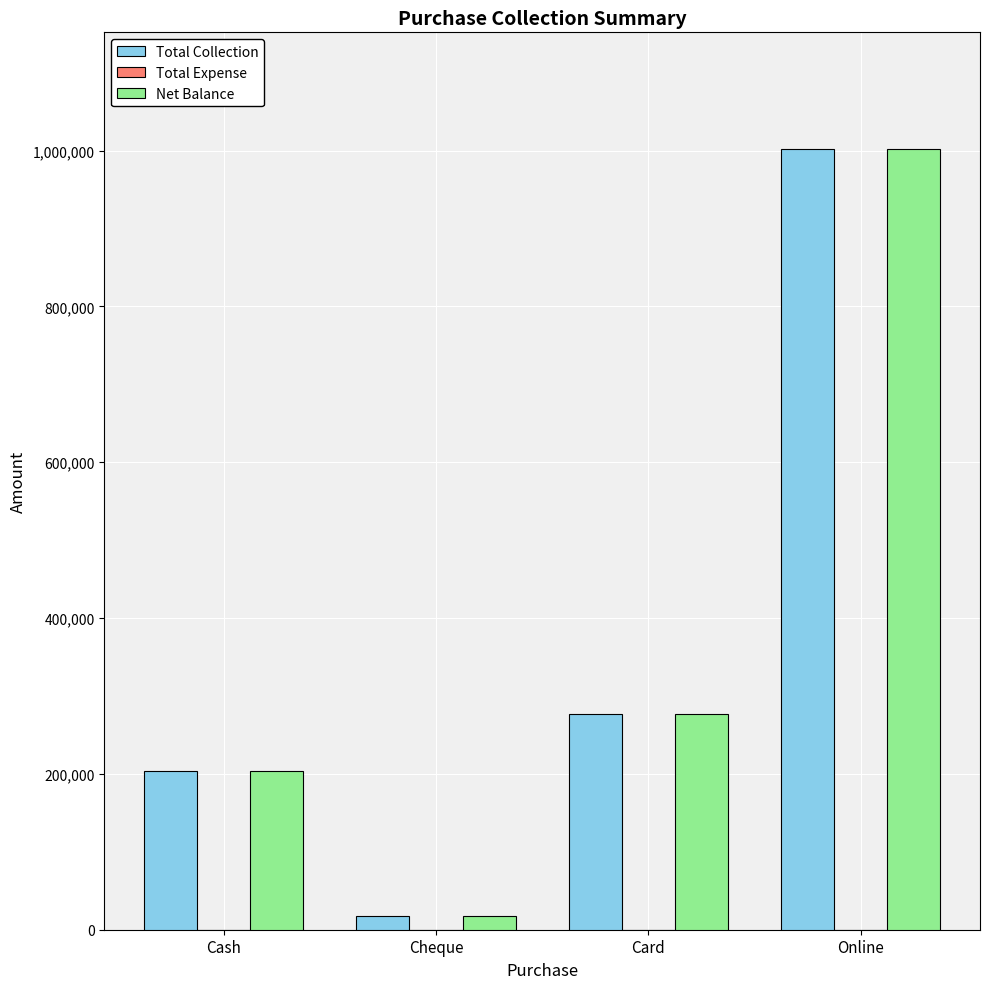

Rank the categories by Total Collection value from highest to lowest.

Online, Card, Cash, Cheque